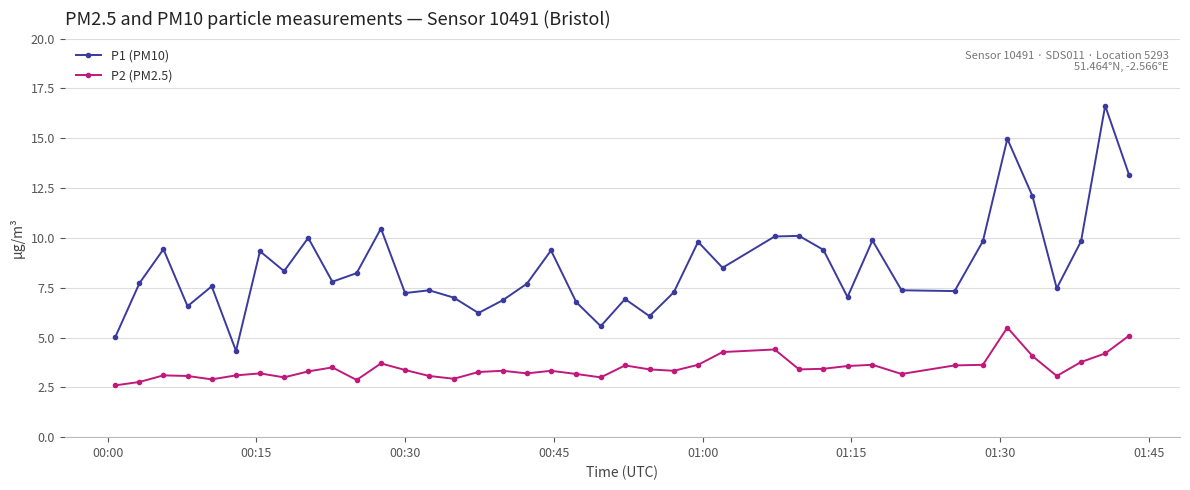

List the series in order of their overall mean, lowest first.

P2 (PM2.5), P1 (PM10)